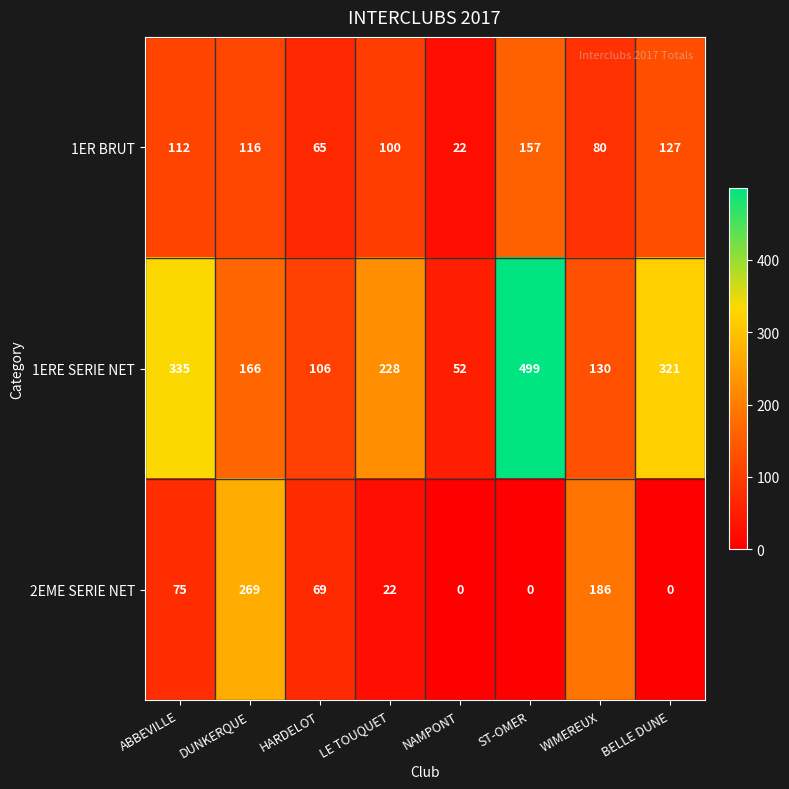

Rank the categories by 1ERE SERIE NET value from highest to lowest.

ST-OMER, ABBEVILLE, BELLE DUNE, LE TOUQUET, DUNKERQUE, WIMEREUX, HARDELOT, NAMPONT